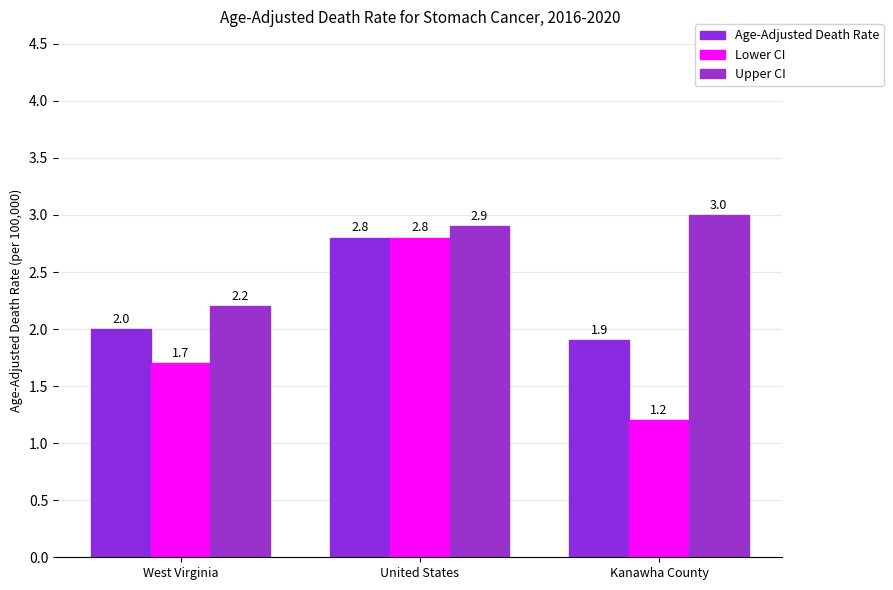

How many values in the Age-Adjusted Death Rate series are below 2?

1